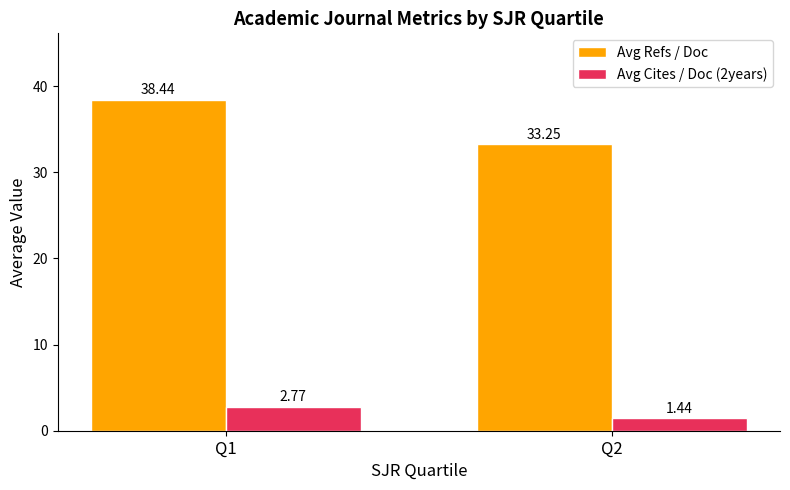

Is the value of Avg Refs / Doc at Q1 greater than the value of Avg Cites / Doc (2years) at Q1?

Yes